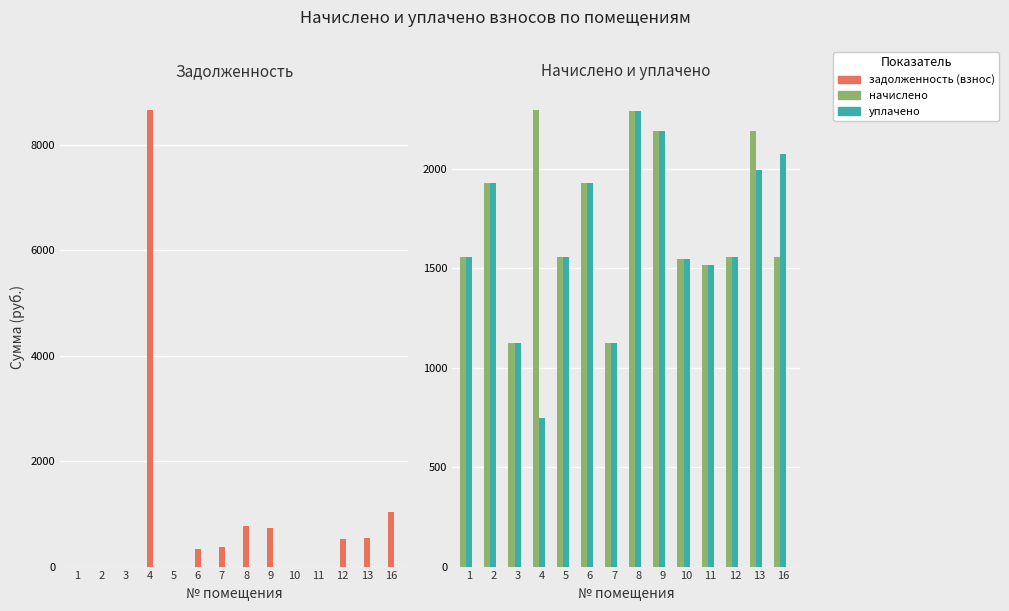

What is the difference between the maximum and minimum values in the уплачено series?

1545.3